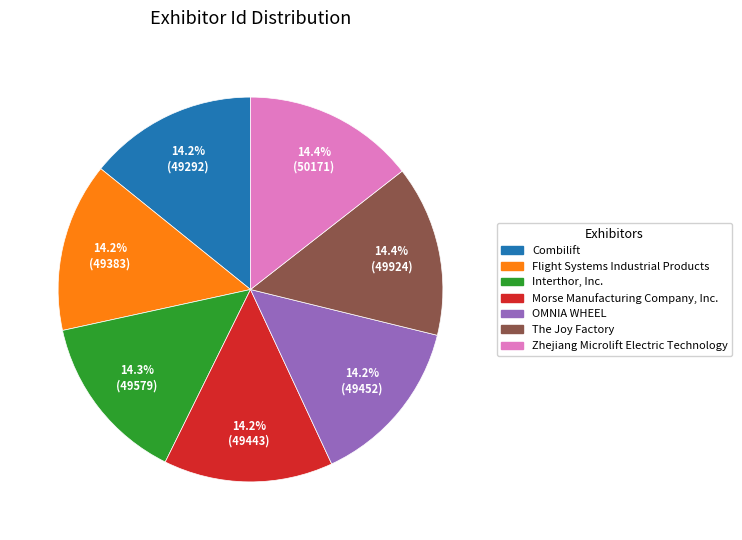

Approximately how many times larger is the value at Zhejiang Microlift Electric Technology compared to The Joy Factory?

1.0